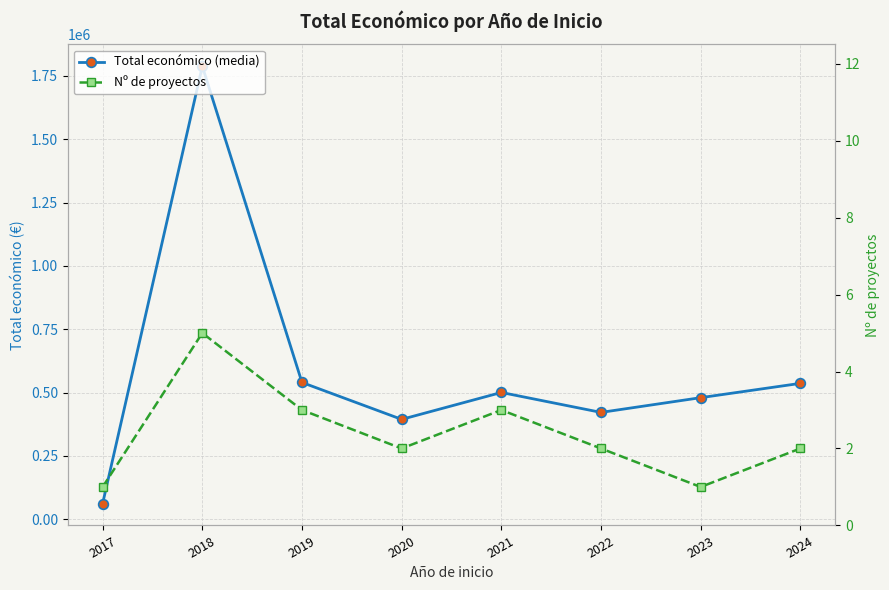

In Total económico (media), how many points are lower than both neighbors (excluding endpoints)?

2